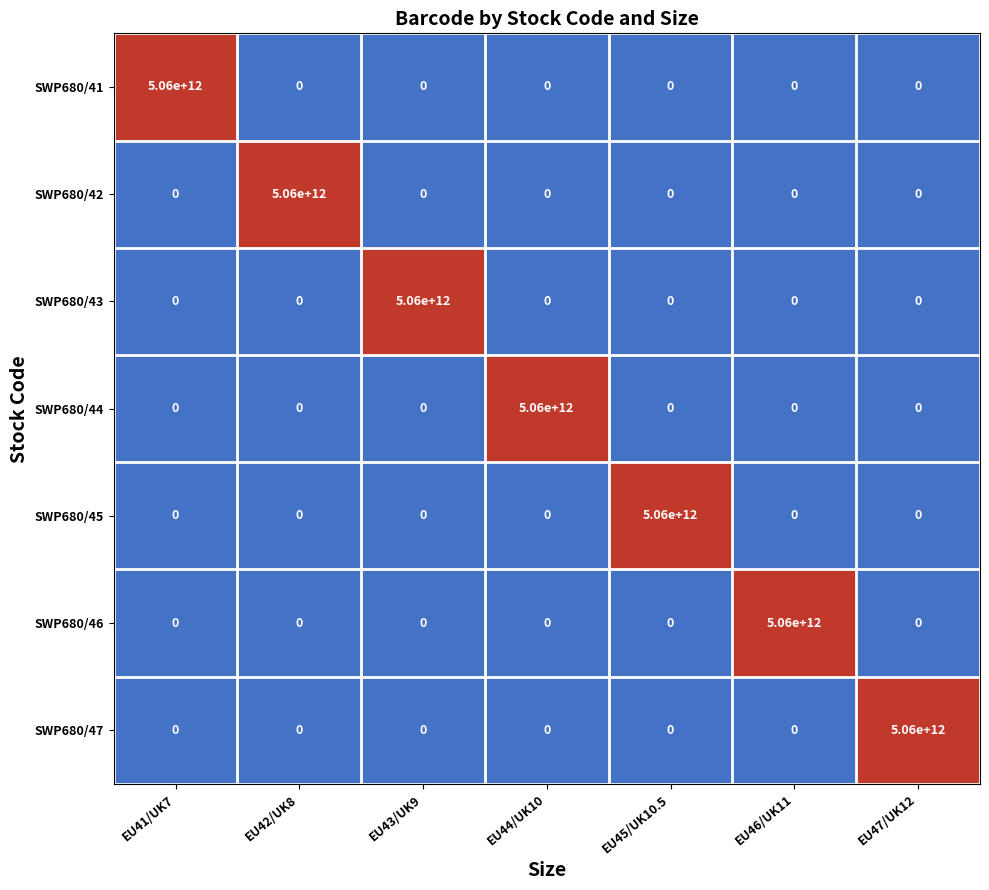

Which category has the highest value in the SWP680/46 series?

EU46/UK11